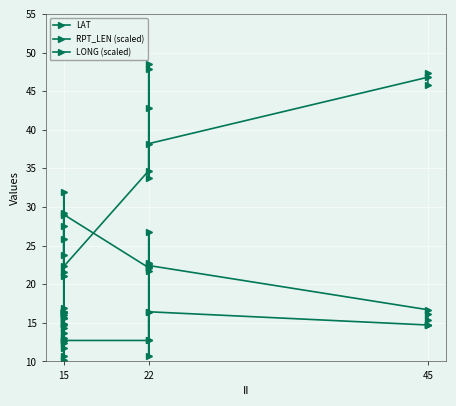

What is the difference between the second highest and minimum values in the LONG (scaled) series?

14.3